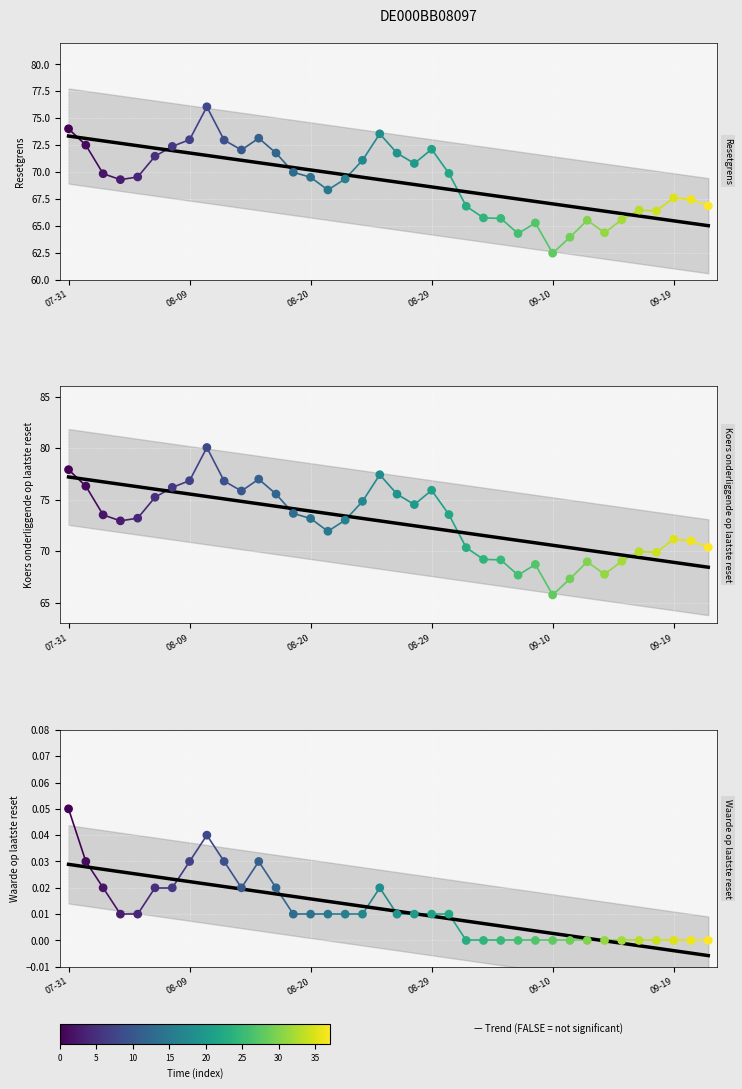

At how many categories does at least one series exceed 63?

38